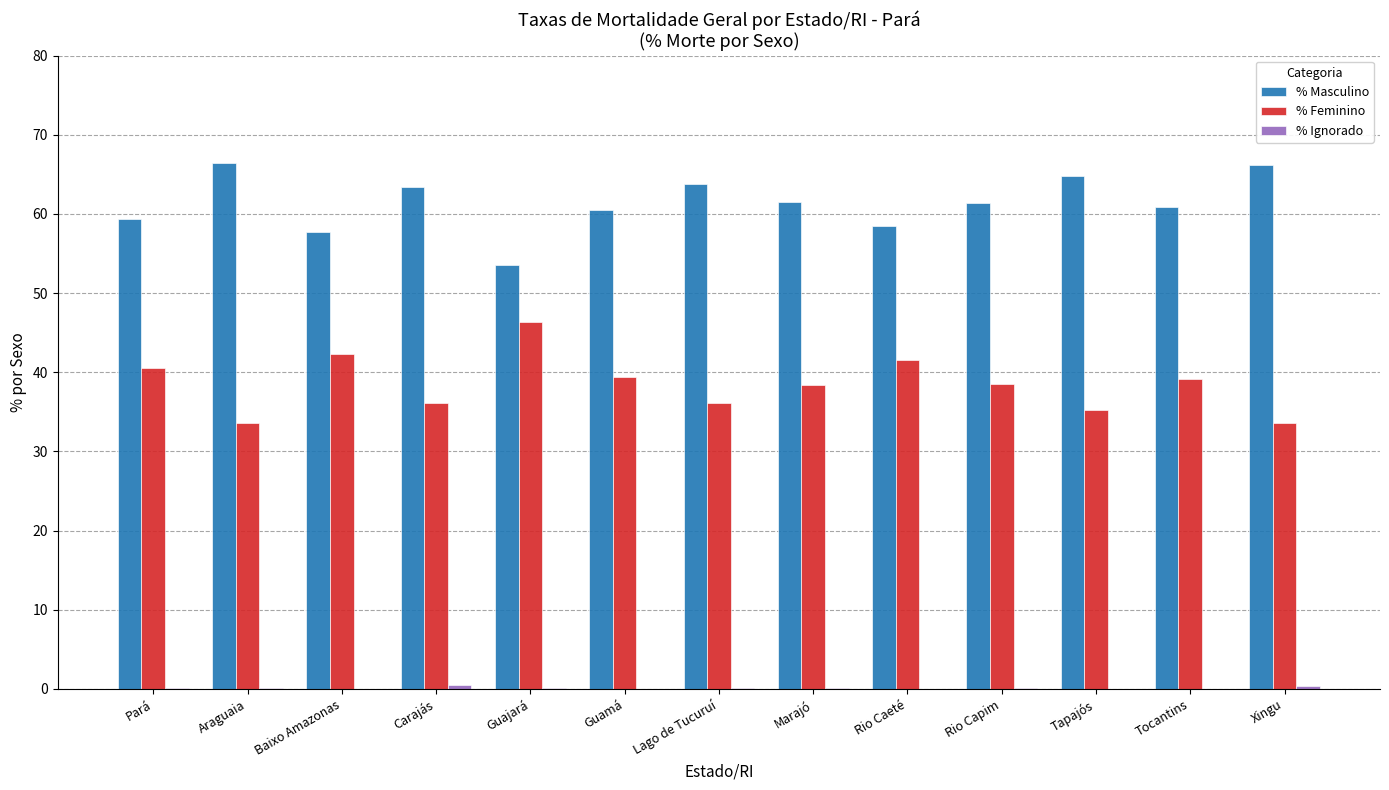

Is the value of % Masculino at Marajó greater than the value of % Feminino at Xingu?

Yes